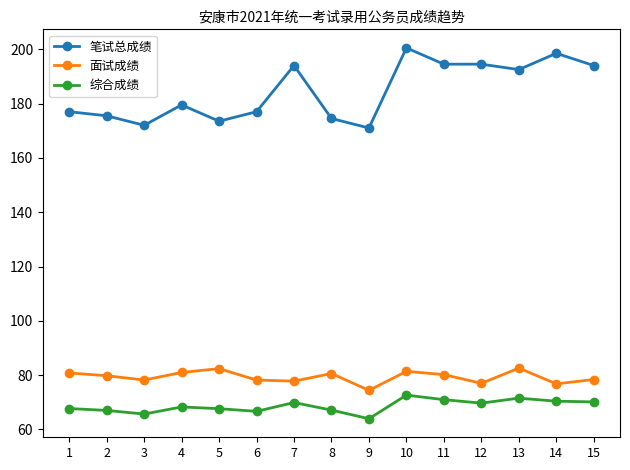

What is the spread (max minus min) of values at 10?

127.8